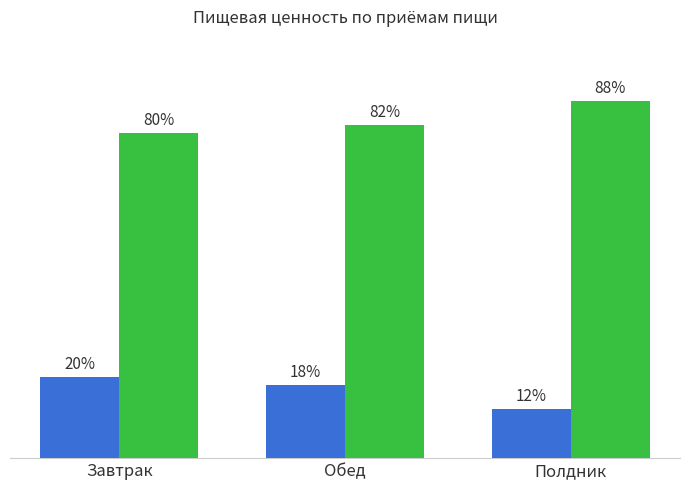

Which category has the highest value across all series?

Полдник